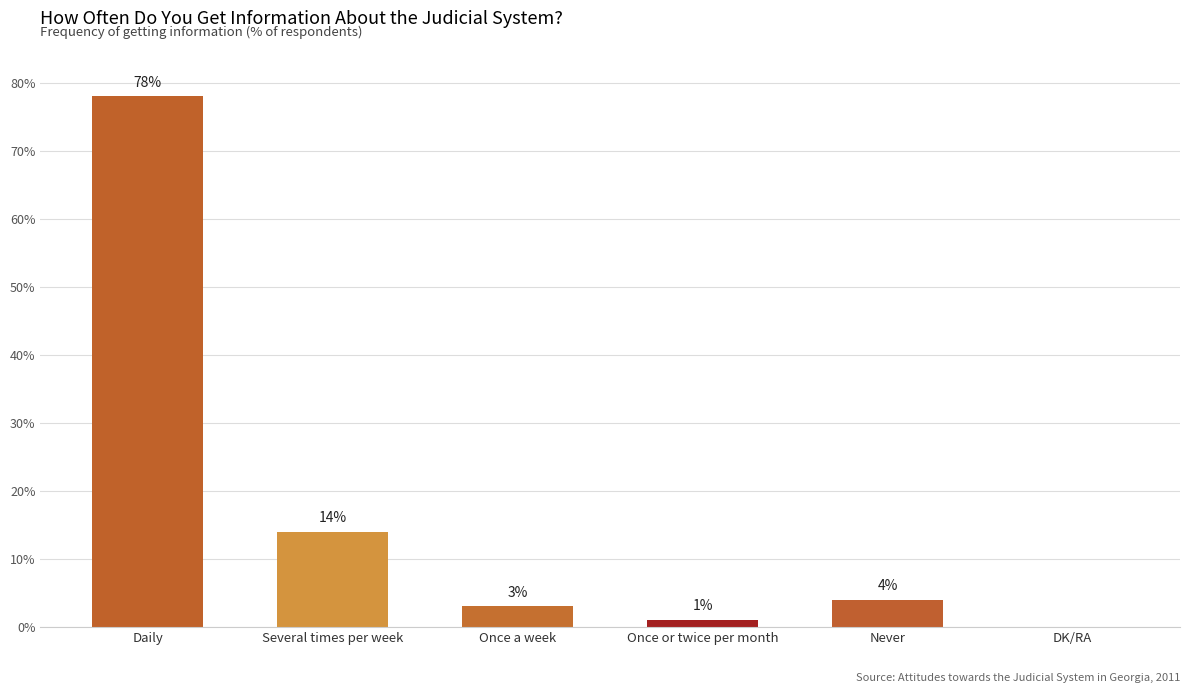

Is it true that the value at Once a week is 3?

True